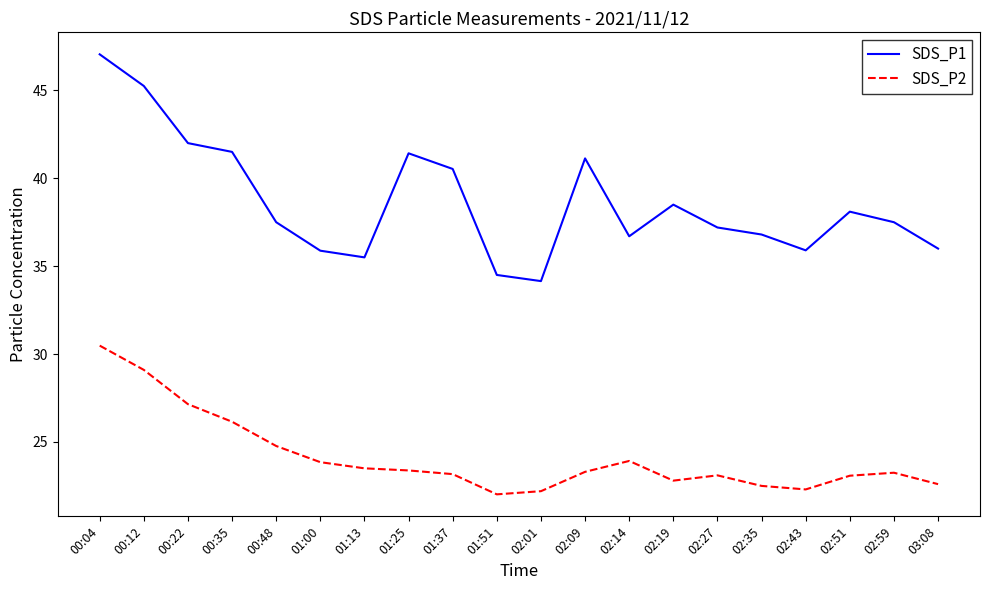

Is it true that SDS_P2 equals 23.9 at 02:14?

True